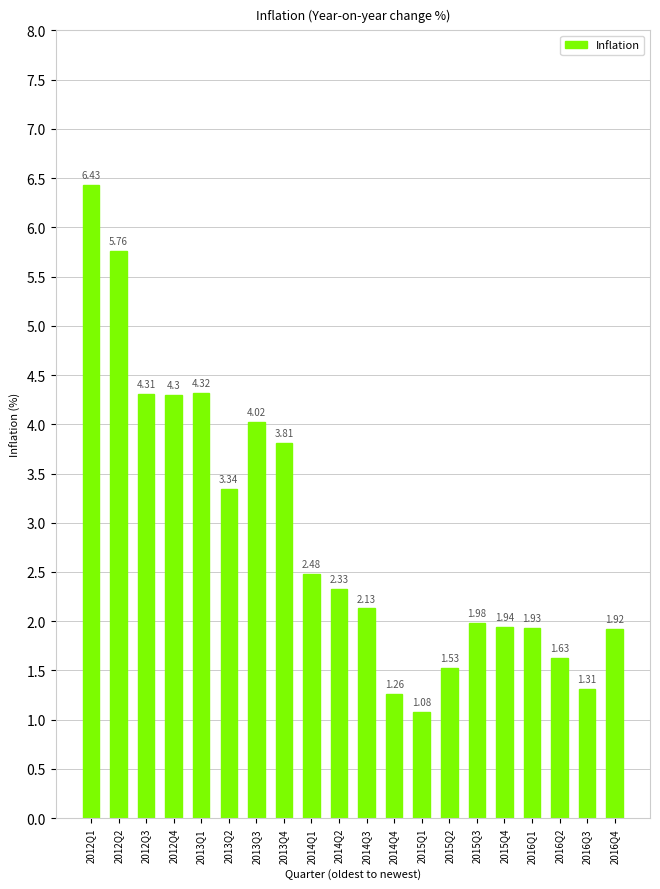

At which category does the chart reach its peak across all series?

2012Q1